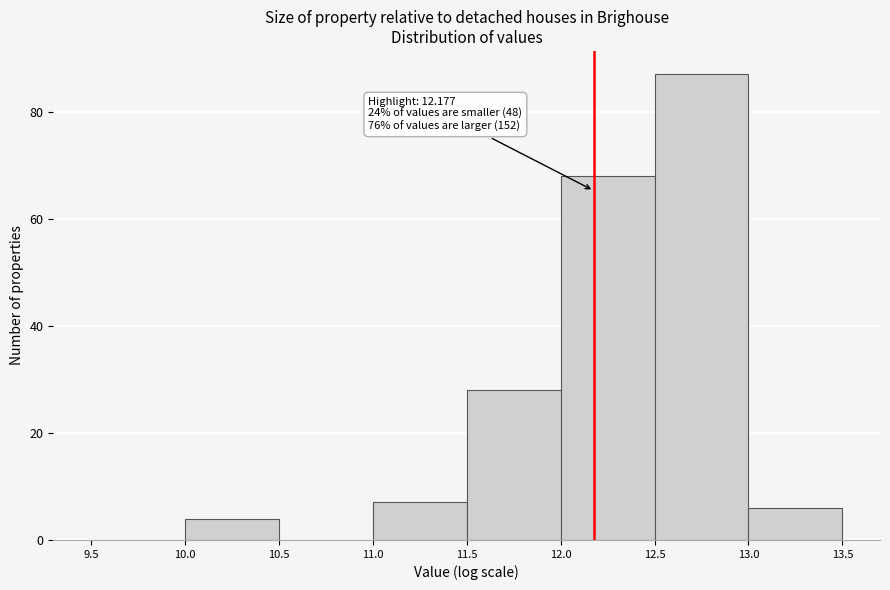

Which range on the x-axis has the tallest bar?

12.5 to 13.0